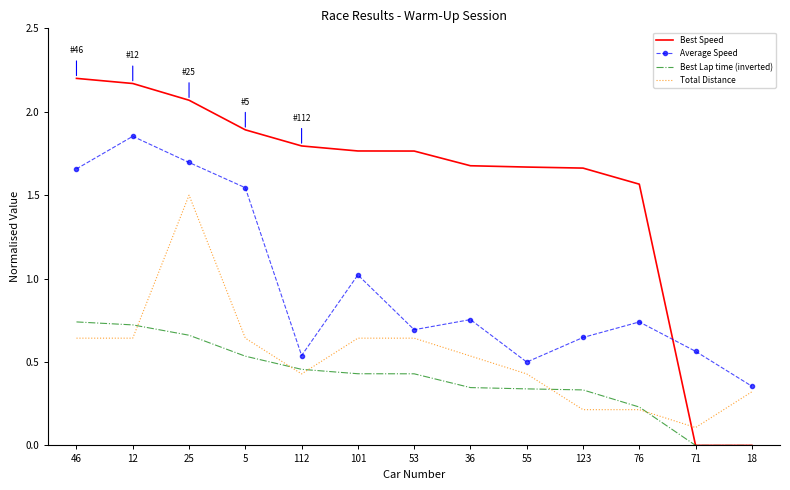

What position from the right is 55?

5